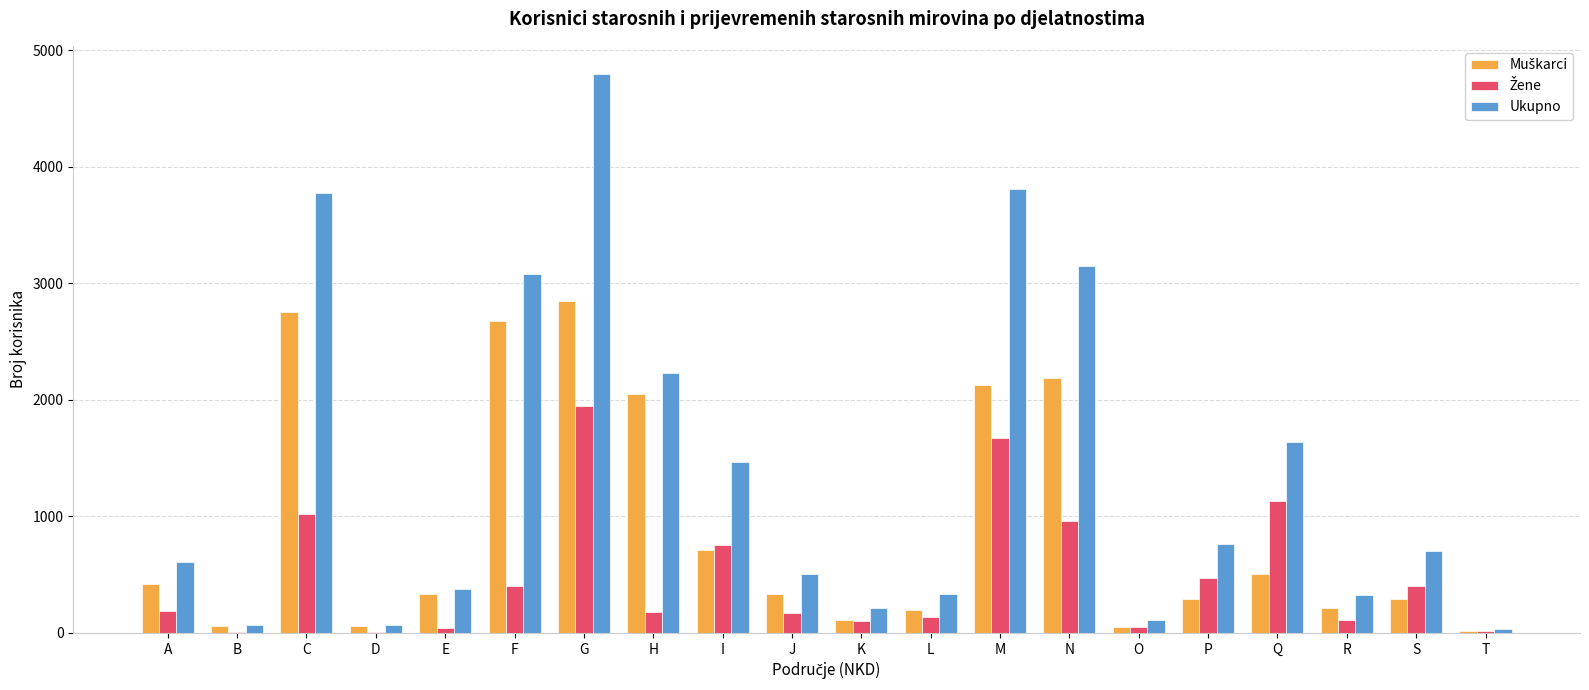

What is the greatest value displayed?

4799